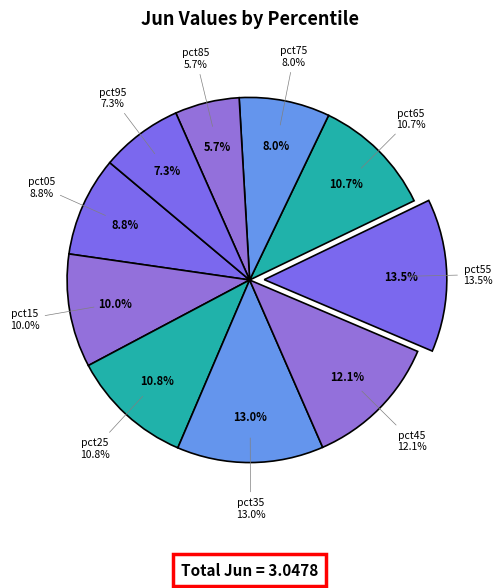

Does pct55 represent more than half of the total?

No